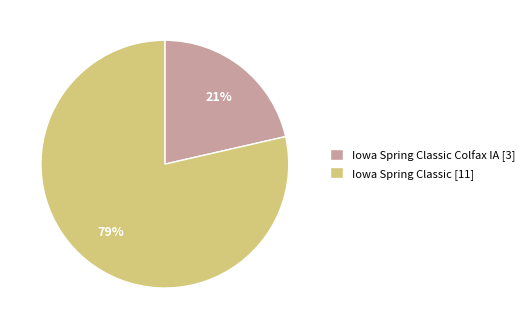

Which slice is the smallest?

Iowa Spring Classic Colfax IA [3]